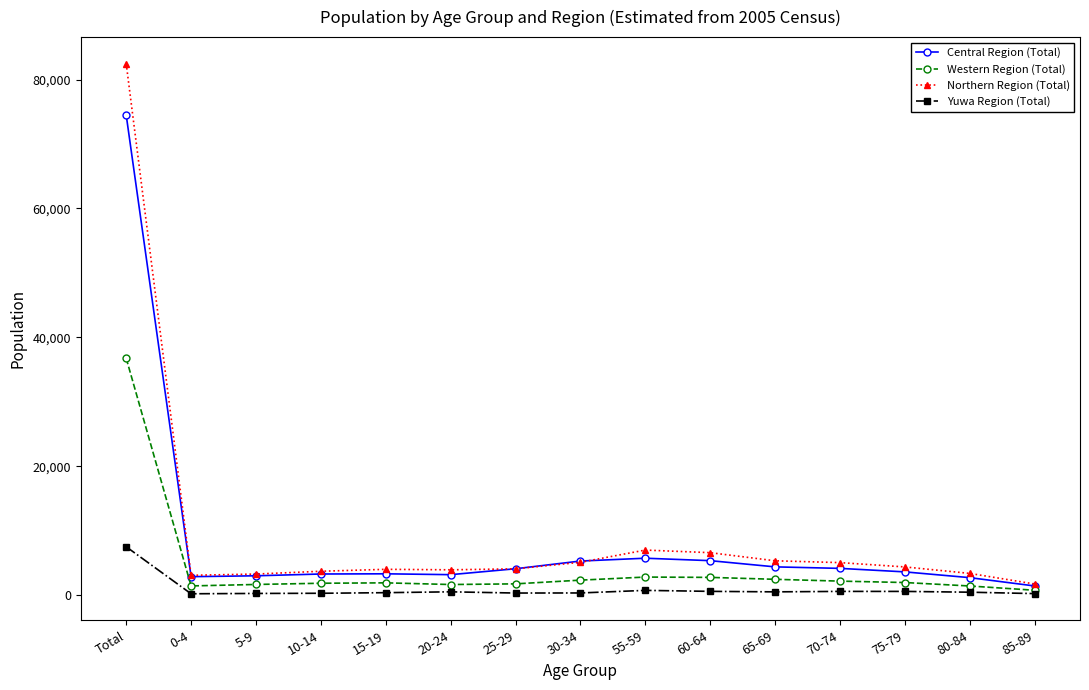

What is the difference between the maximum and minimum values in the Central Region (Total) series?

73105